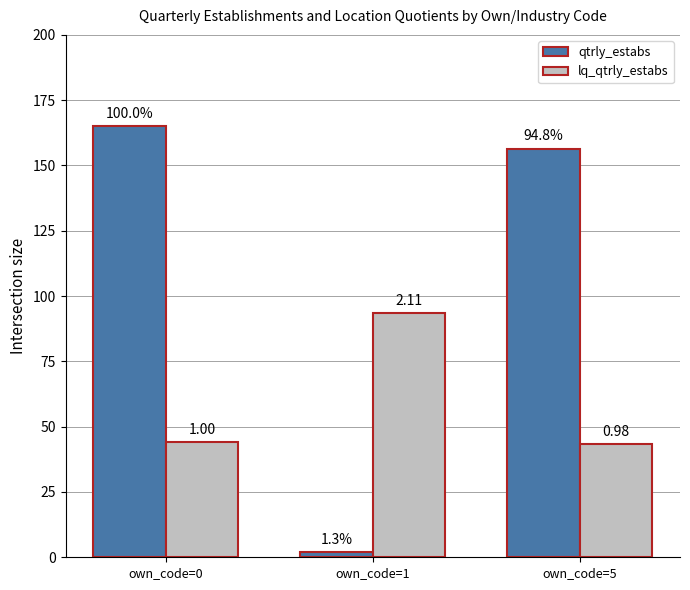

List the series in order of their overall mean, highest first.

qtrly_estabs, lq_qtrly_estabs